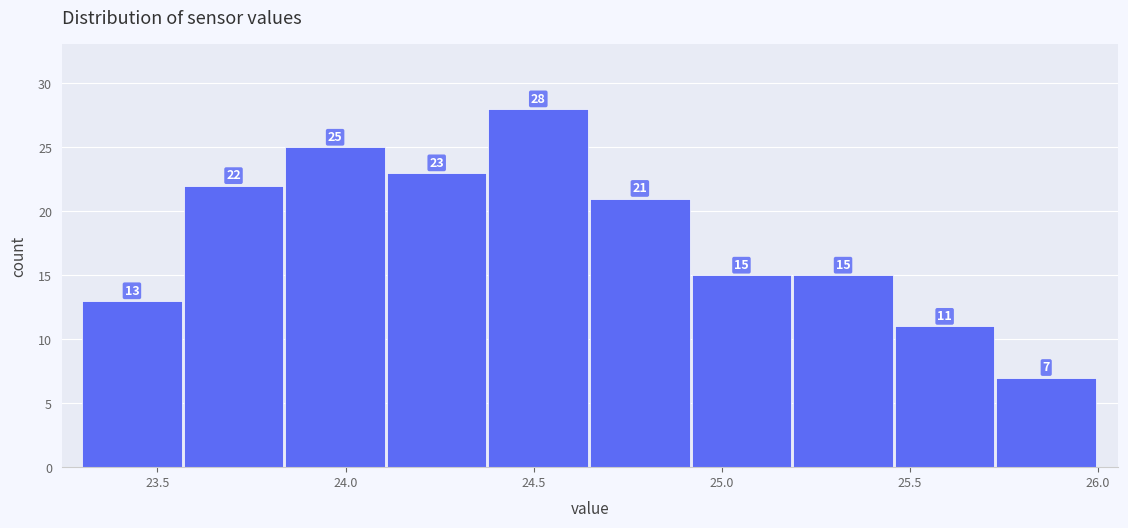

Reading left to right, transcribe this chart: for each bar, give the range it covers on the x-axis and its height. The bar edges are not printed on the chart, so give them approximately, as read against the axis.

23.30 to 23.57: 13
23.57 to 23.84: 22
23.84 to 24.11: 25
24.11 to 24.38: 23
24.38 to 24.65: 28
24.65 to 24.92: 21
24.92 to 25.19: 15
25.19 to 25.46: 15
25.46 to 25.73: 11
25.73 to 26.00: 7